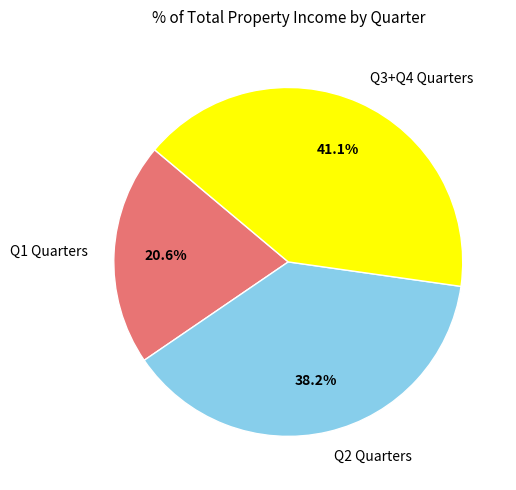

To the nearest percent, what is the average slice percentage?

33%